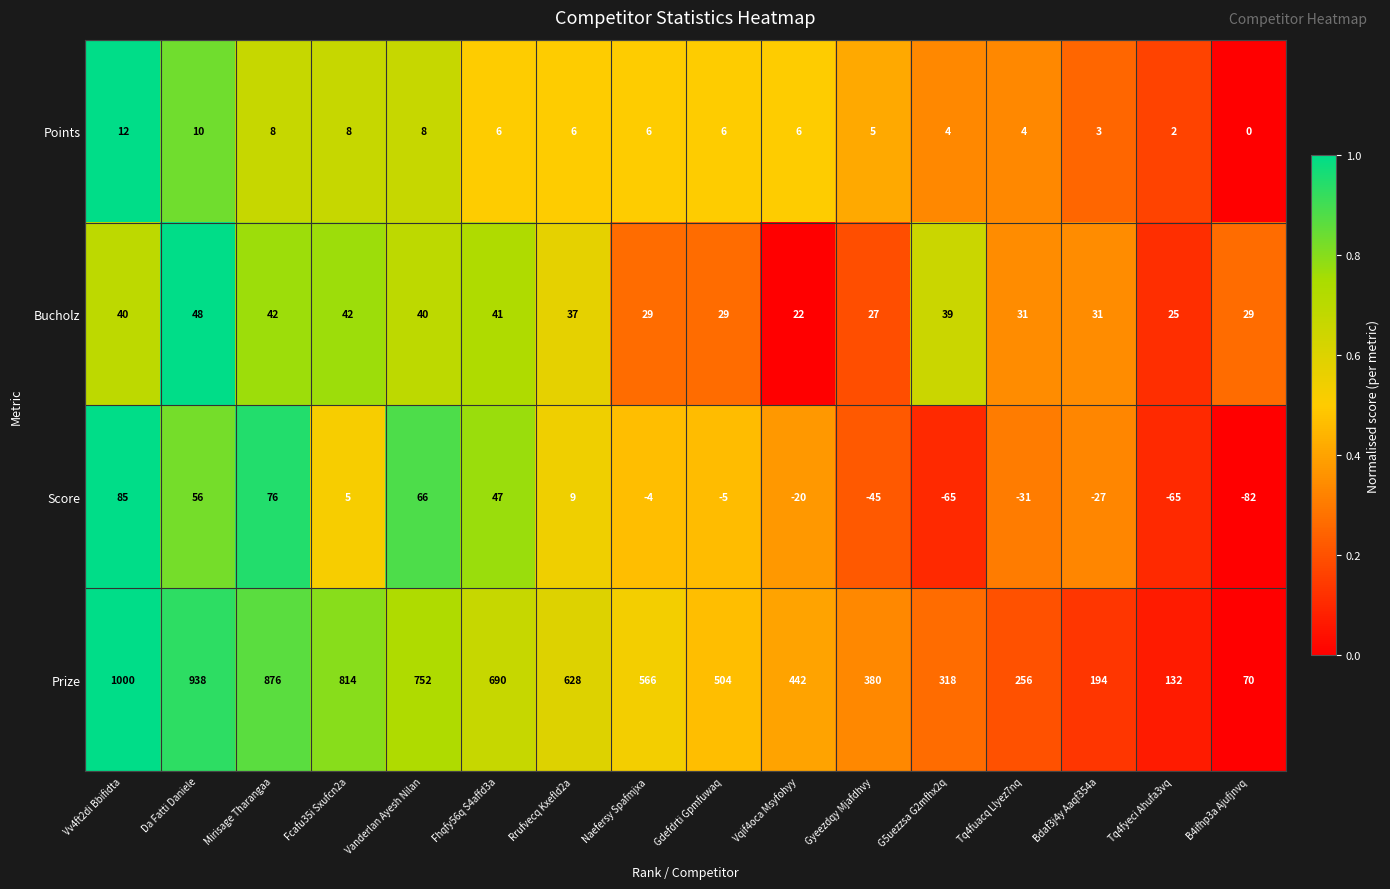

What is the highest value of the Points series?

12